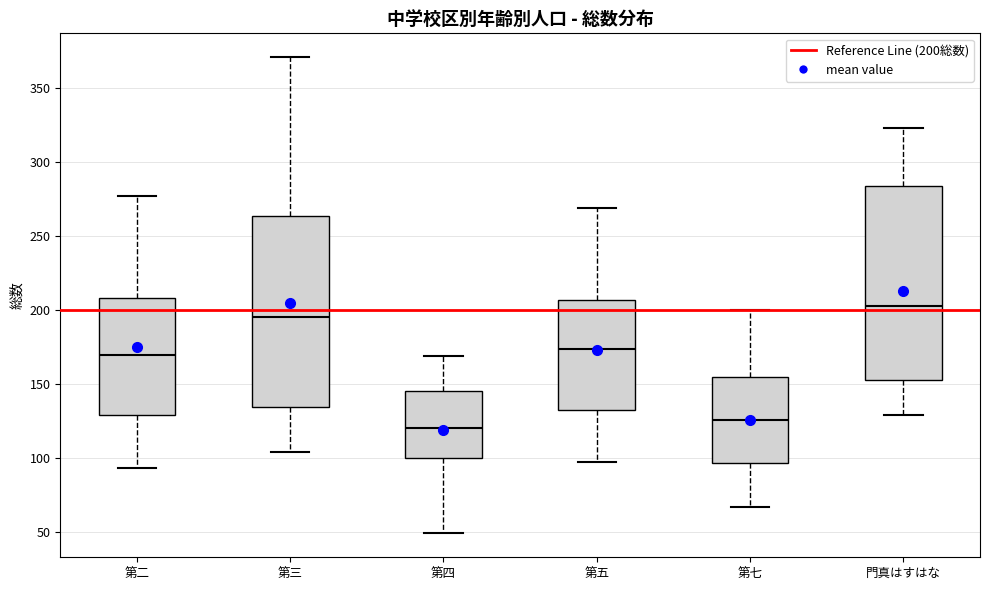

Where does the median line of the box for 第二 sit on the y-axis? The values are not printed on the chart, so give them approximately, as read against the axis.

170